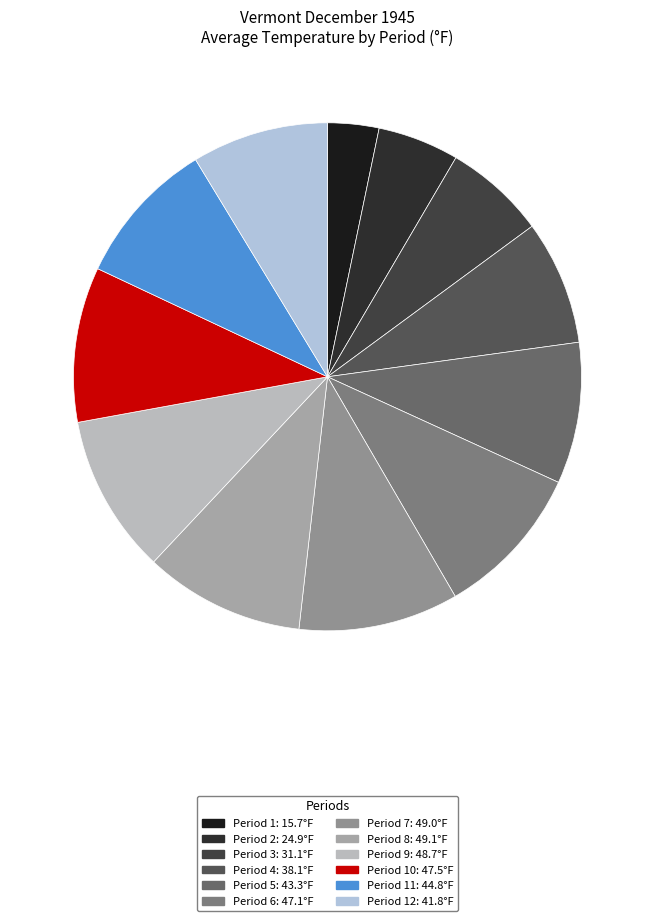

How many segments does this pie chart have?

12